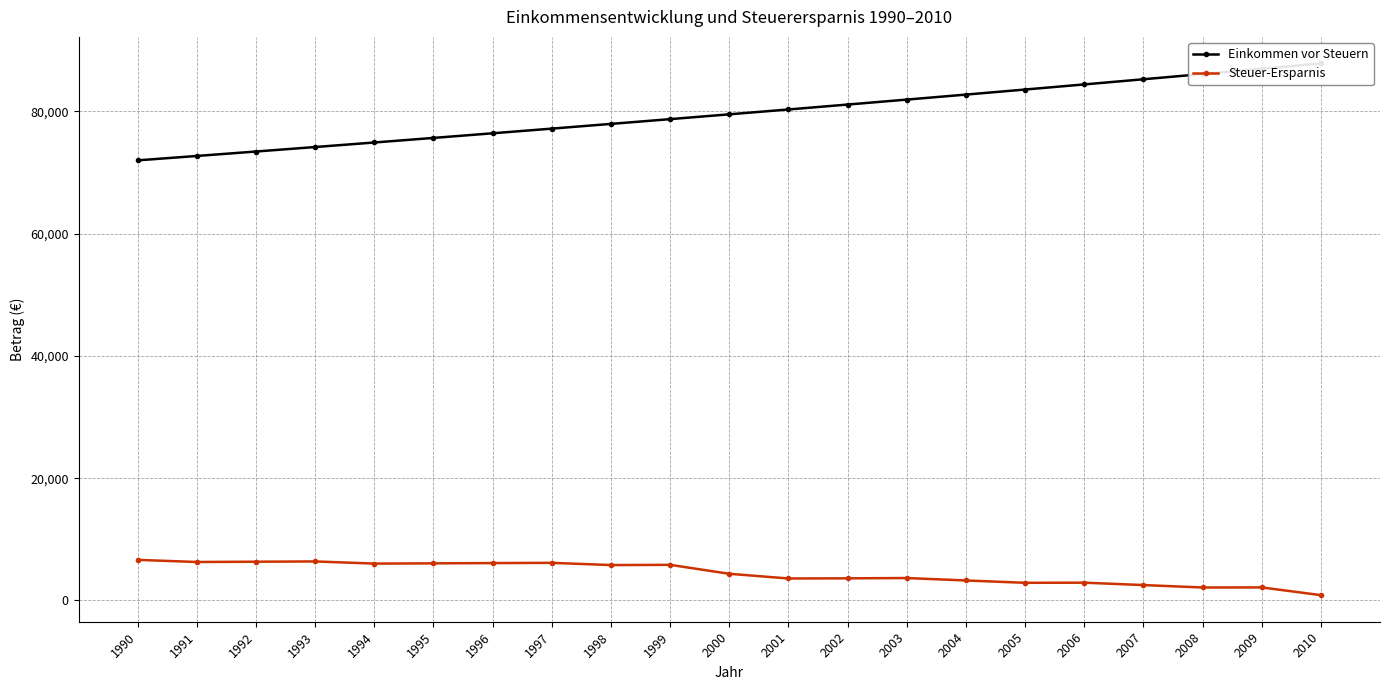

What are all the series names shown in the legend?

Einkommen vor Steuern, Steuer-Ersparnis